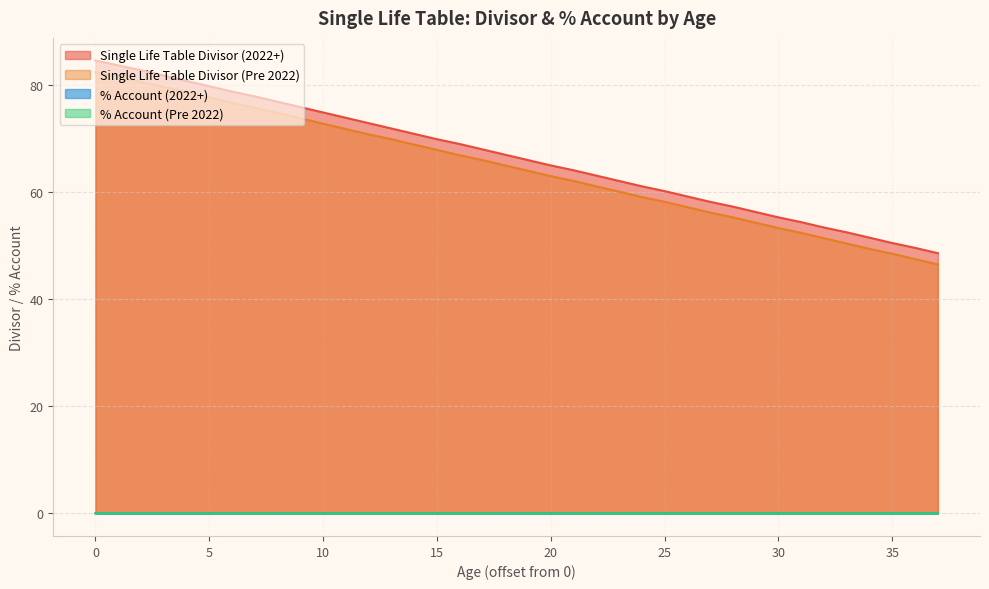

The % Account (Pre 2022) series shows 0.0 at 32. True or false?

True